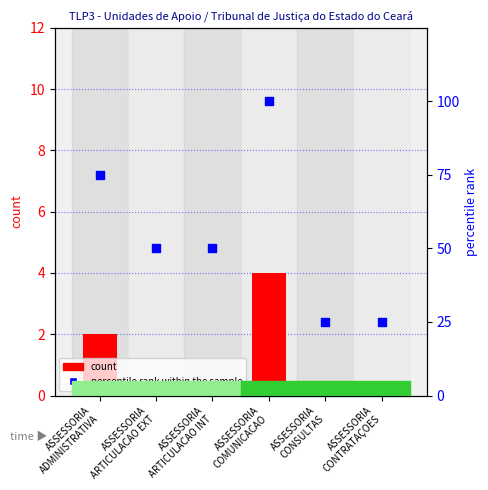

Which series has the largest total across all categories?

percentile rank within the sample